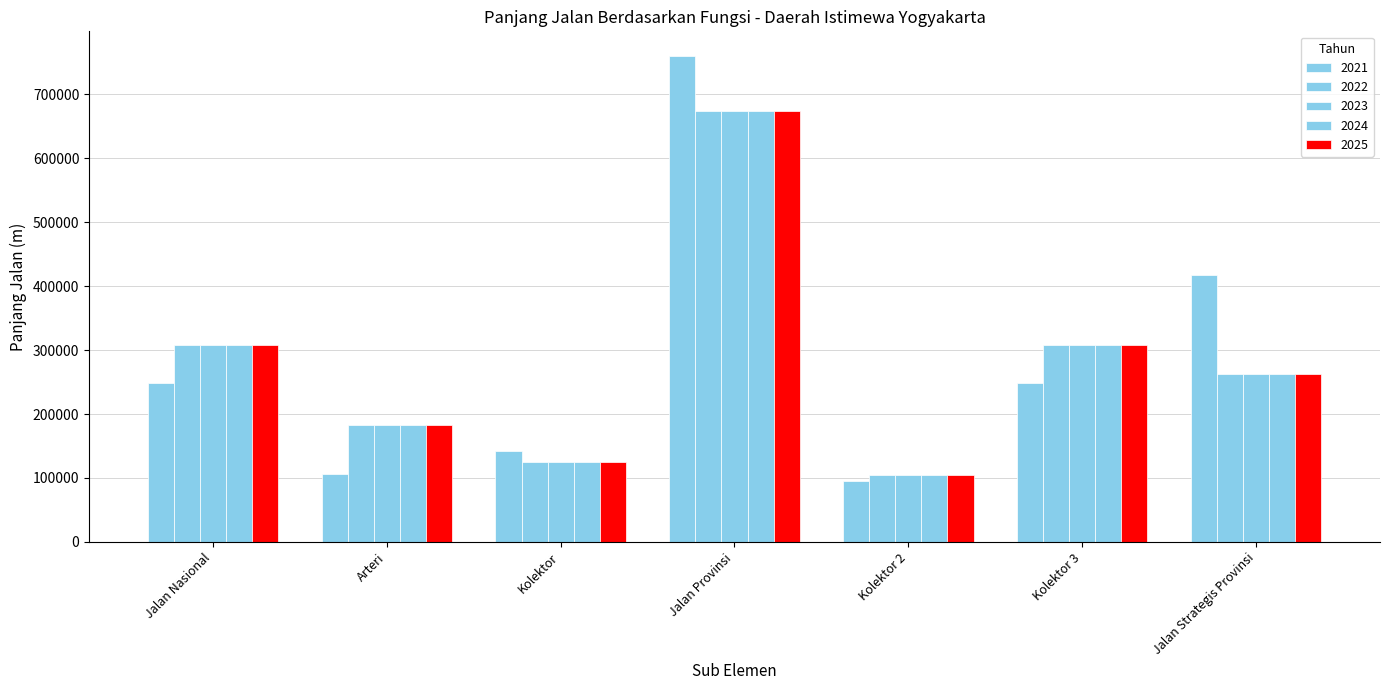

What is the difference between the second highest and second lowest values in the 2022 series?

183337